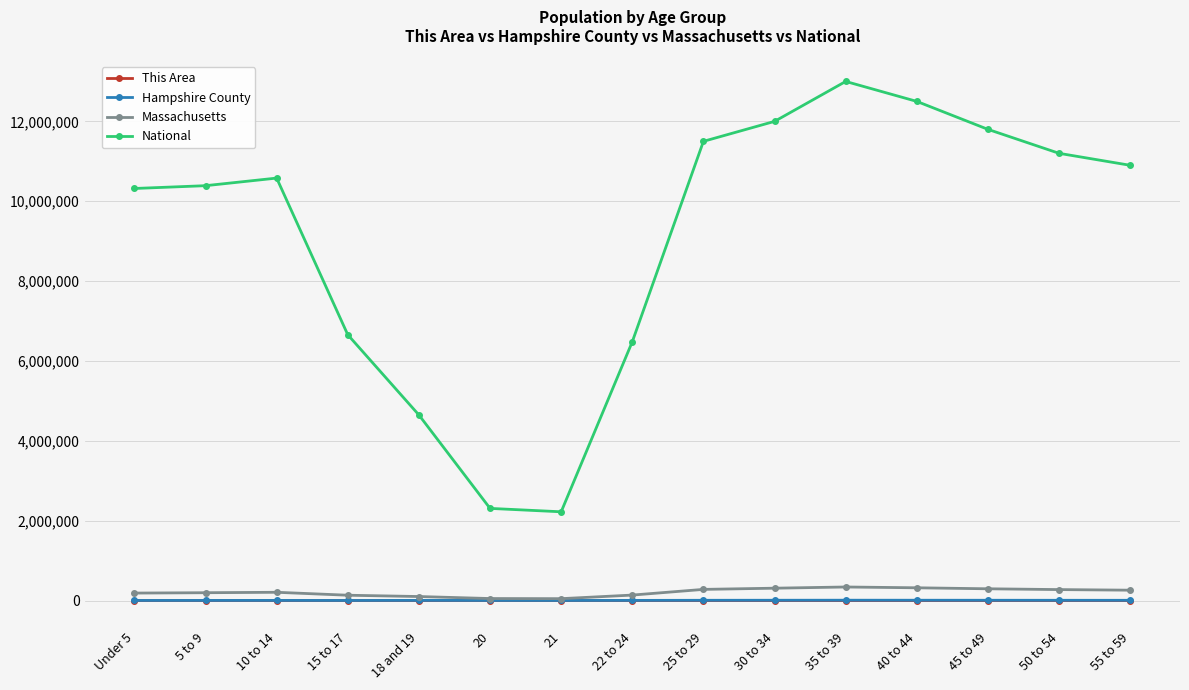

What is the label of the 8th point from the right?

22 to 24